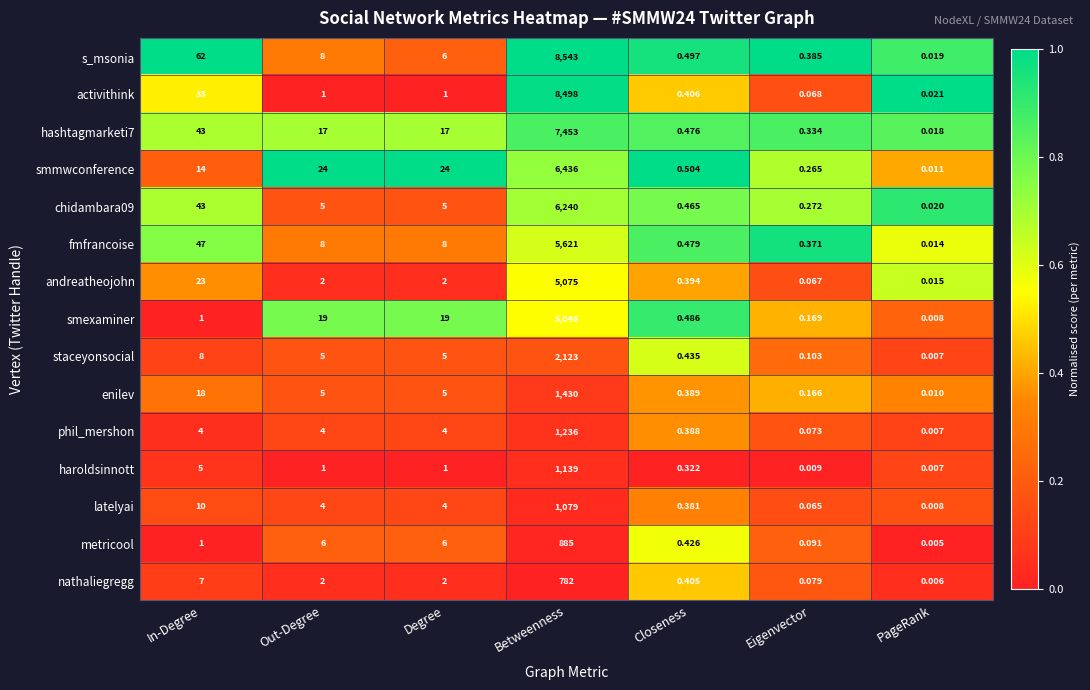

Which category has the highest value across all series?

Betweenness